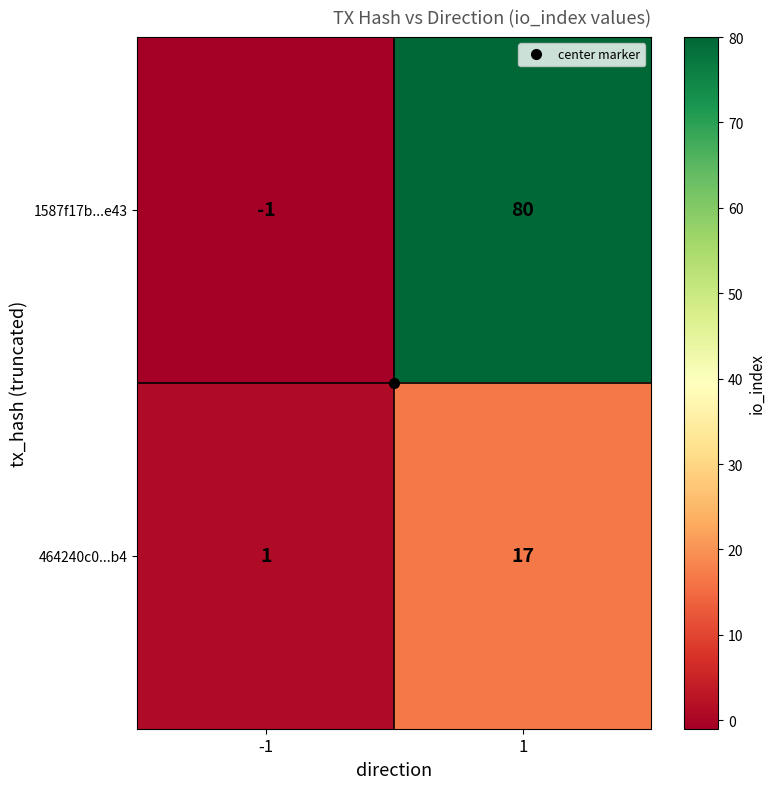

What is the minimum value shown in the chart?

-1